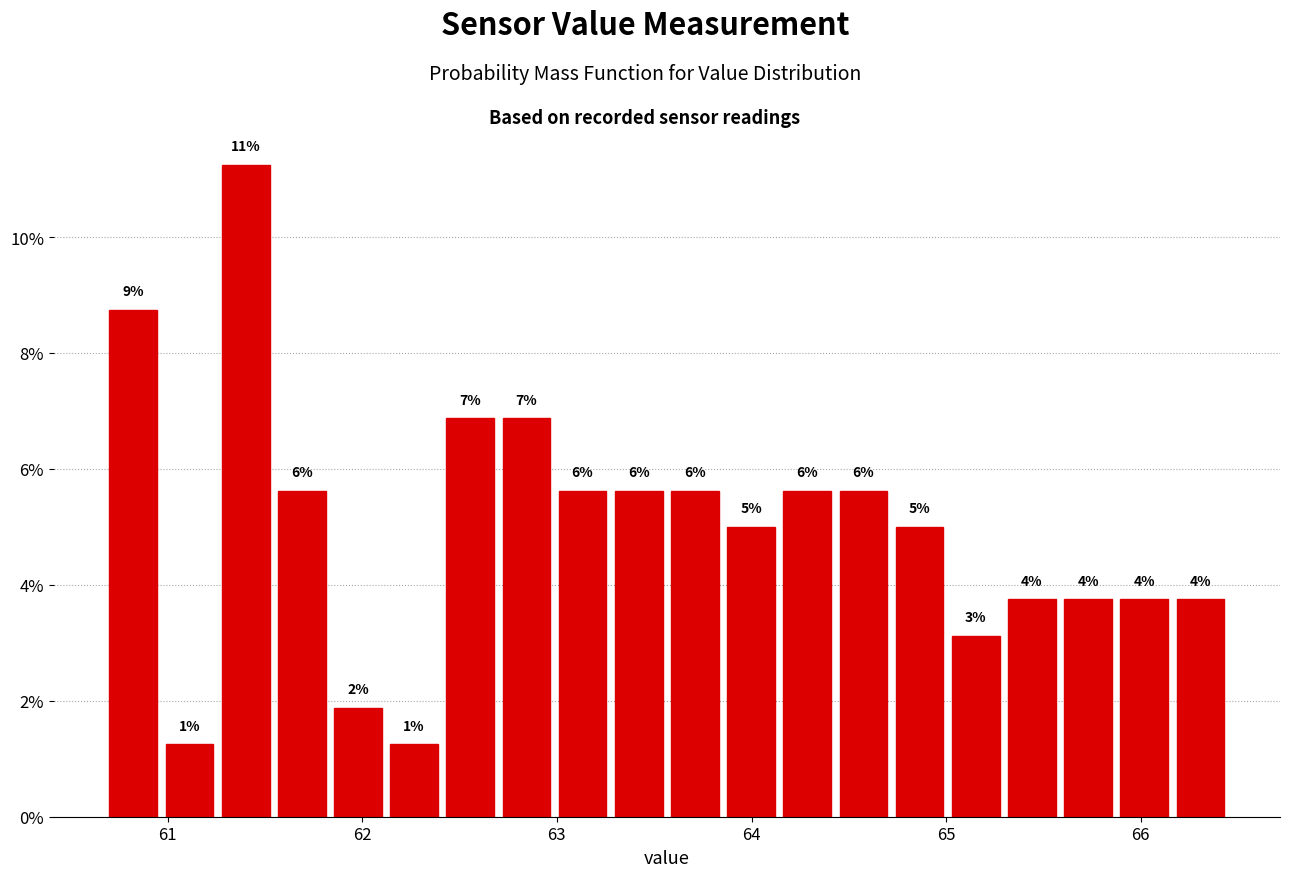

Read against the x-axis, roughly where is the centre of the tallest bar?

61.4